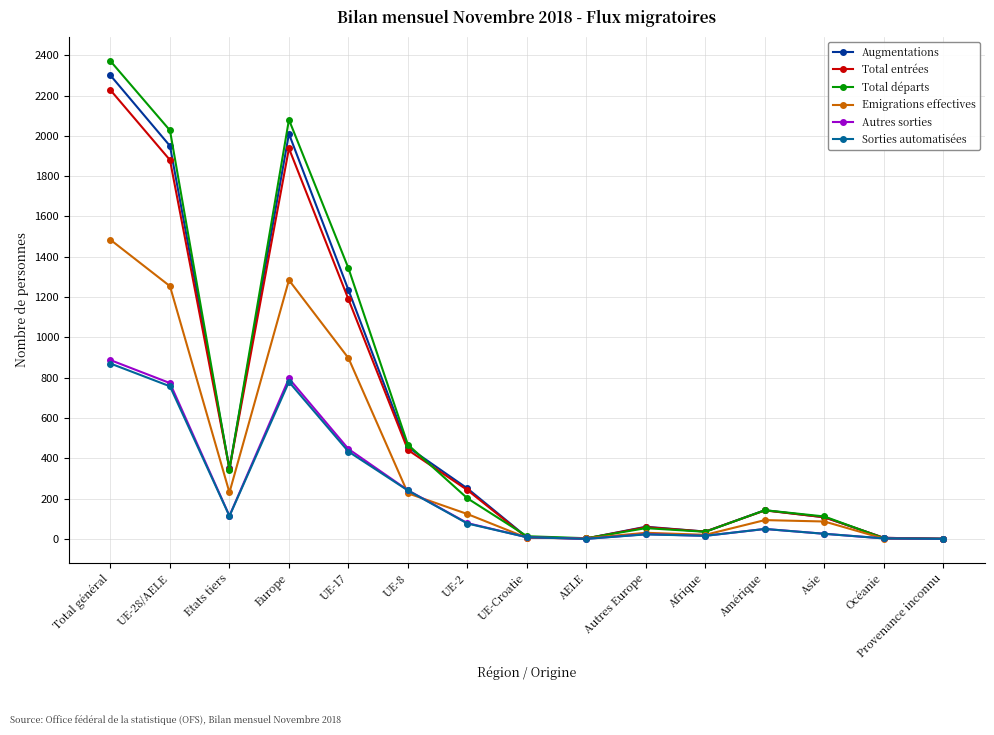

The Total entrées series shows 58 at Autres Europe. True or false?

True